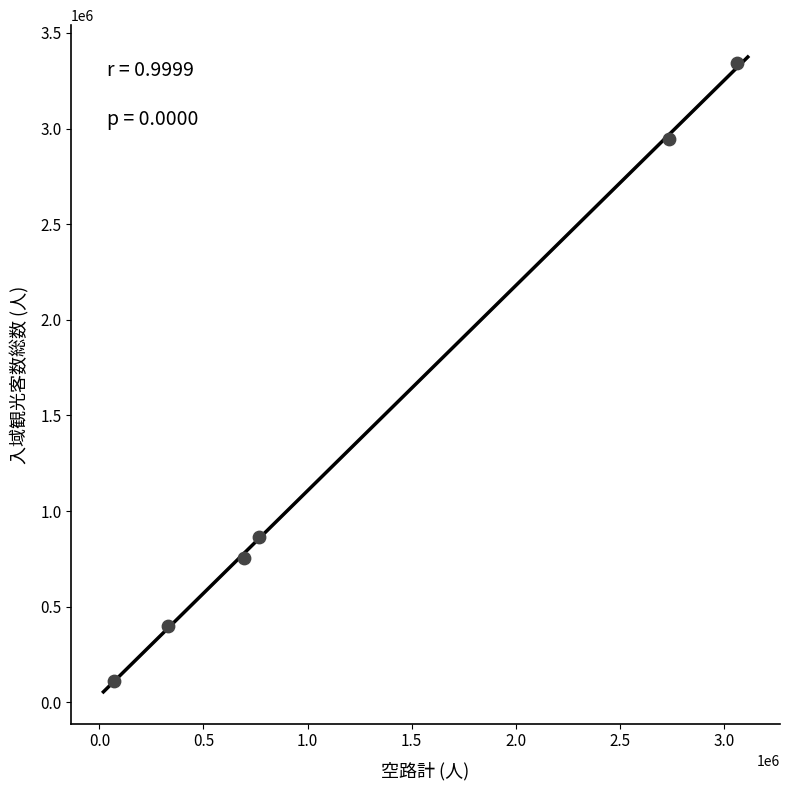

What Y value in the scatter plot is closest to 1728250?

865800